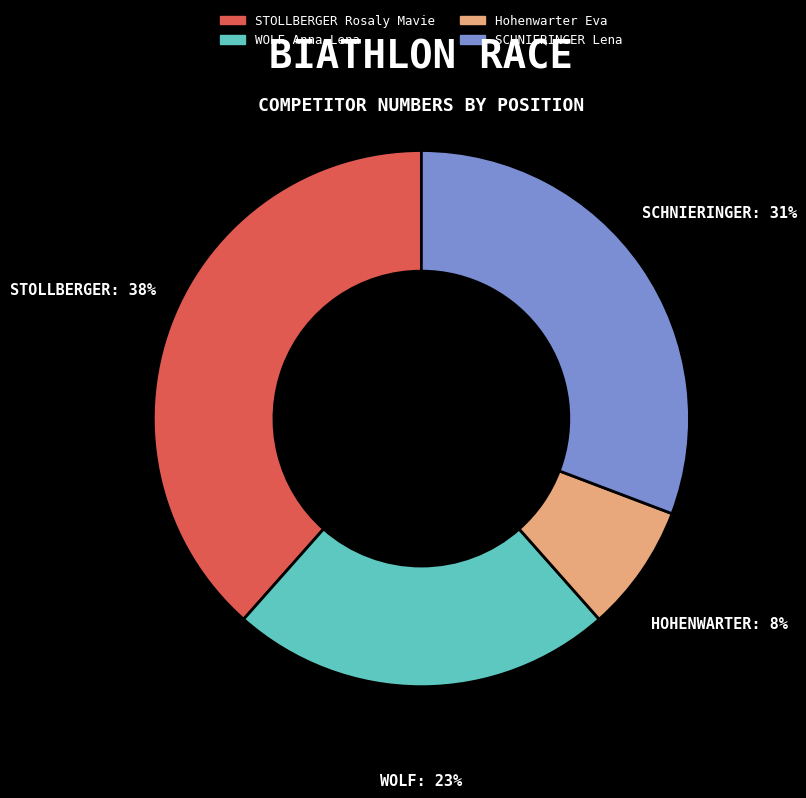

Between SCHNIERINGER Lena and WOLF Anna-Lena, which is larger?

SCHNIERINGER Lena